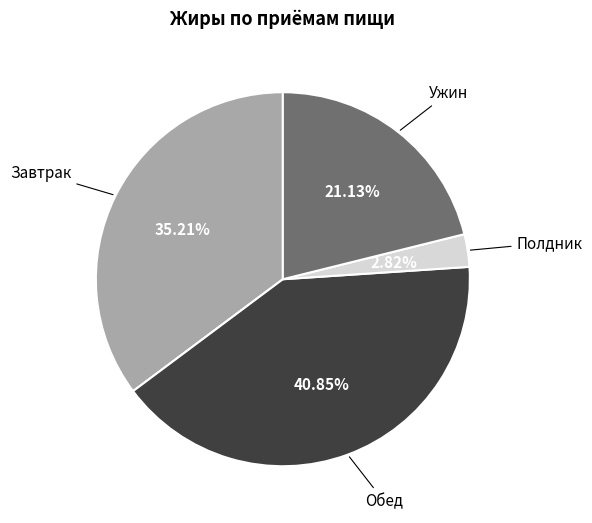

Do Полдник and Ужин together represent more than half of the pie?

No